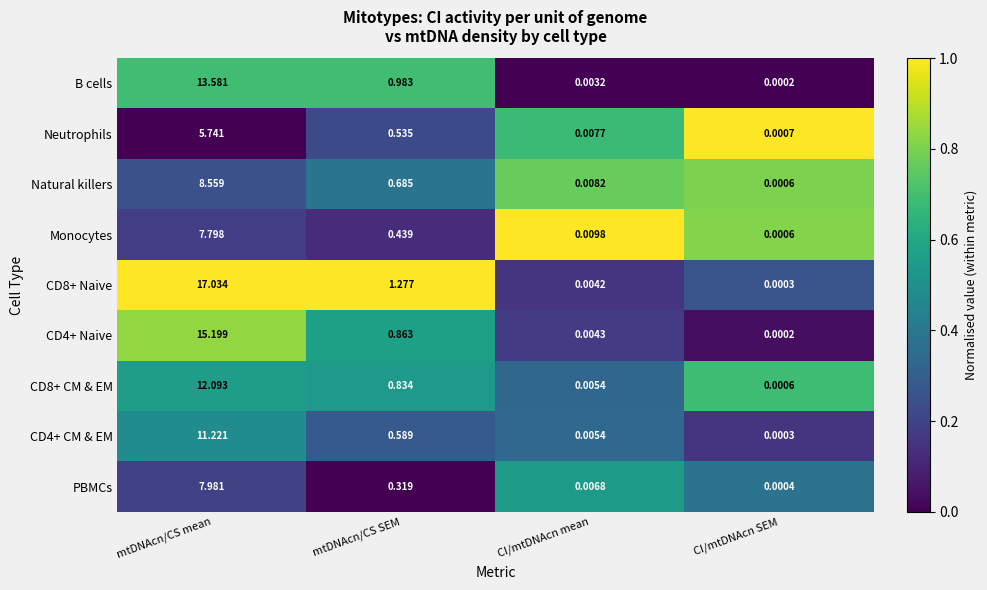

At which label does B cells reach its minimum?

CI/mtDNAcn SEM